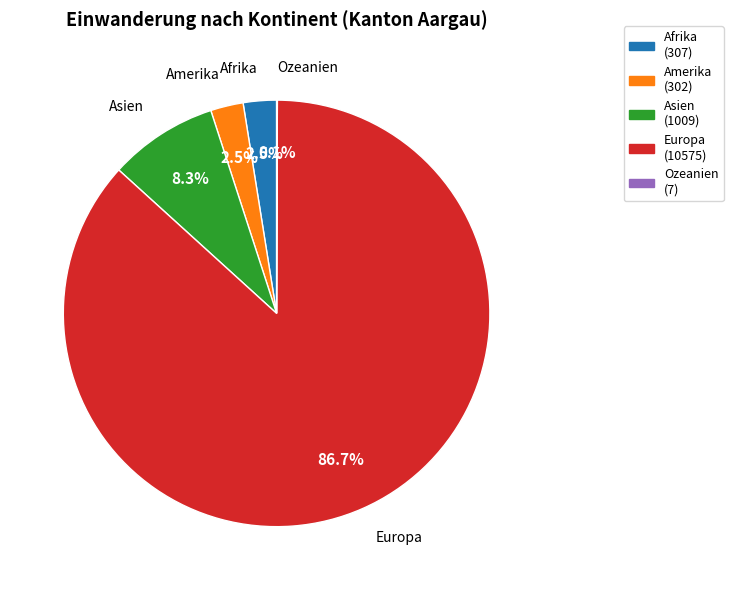

What is the largest slice in the pie chart?

Europa